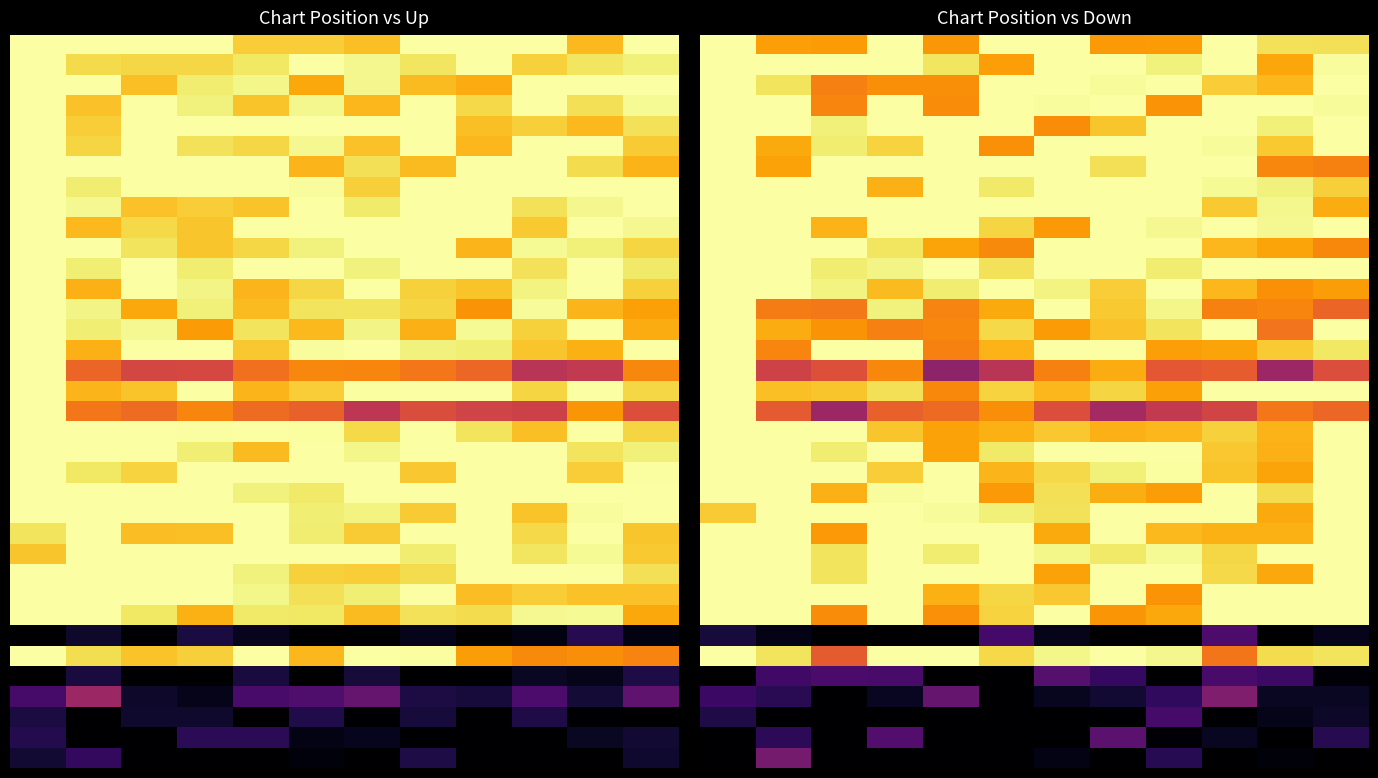

At how many categories does at least one series exceed 0?

12